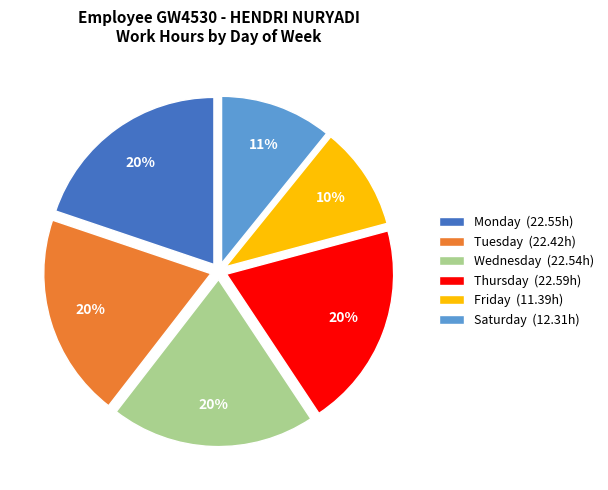

Does any single category account for the majority?

No